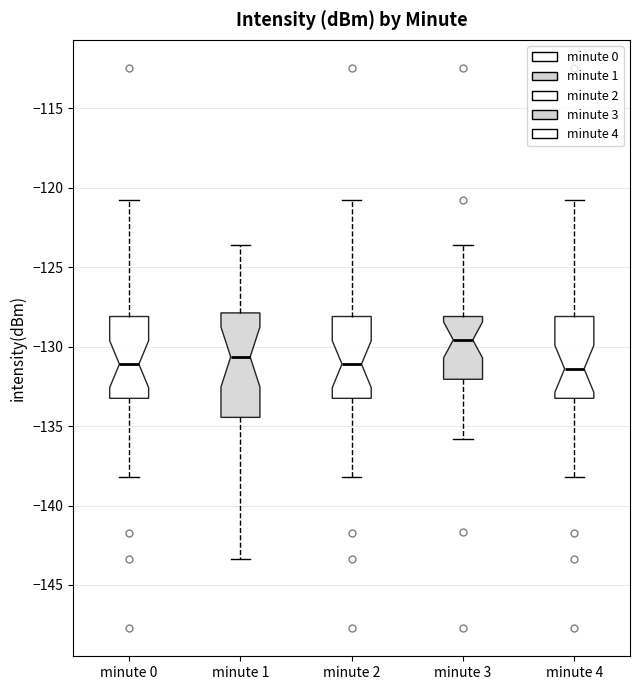

Reading left to right, transcribe this box plot: for each box, give where its median line is, the range the box spans, and where its two whiskers end, as read against the y-axis. The values are not printed on the chart, so give them approximately, as read against the axis.

minute 0: median -131.0, box -133.5 to -128.0, whiskers -138.0 to -121.0
minute 1: median -130.5, box -134.5 to -128.0, whiskers -143.5 to -123.5
minute 2: median -131.0, box -133.5 to -128.0, whiskers -138.0 to -121.0
minute 3: median -129.5, box -132.0 to -128.0, whiskers -136.0 to -123.5
minute 4: median -131.5, box -133.5 to -128.0, whiskers -138.0 to -121.0